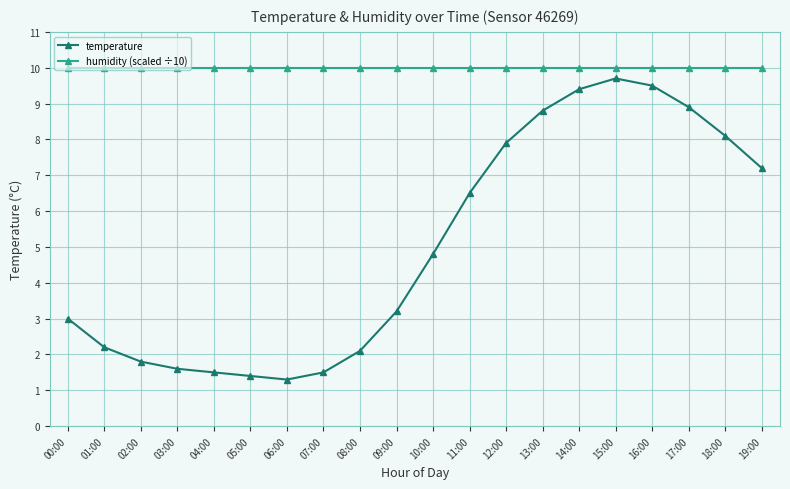

At how many categories does at least one series exceed 9?

20